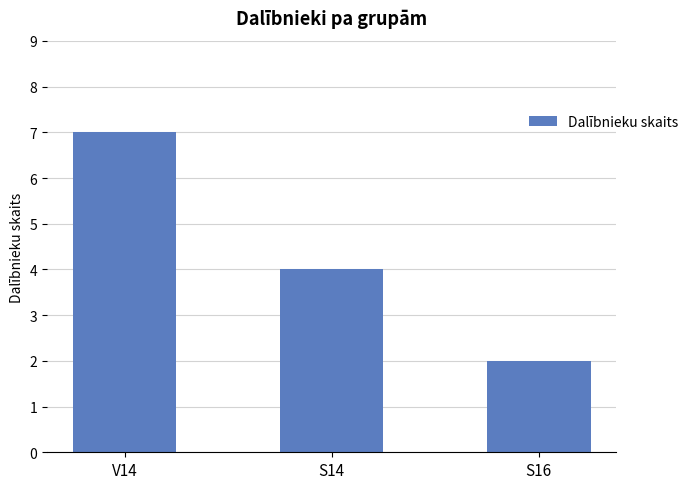

What is the smallest value displayed?

2